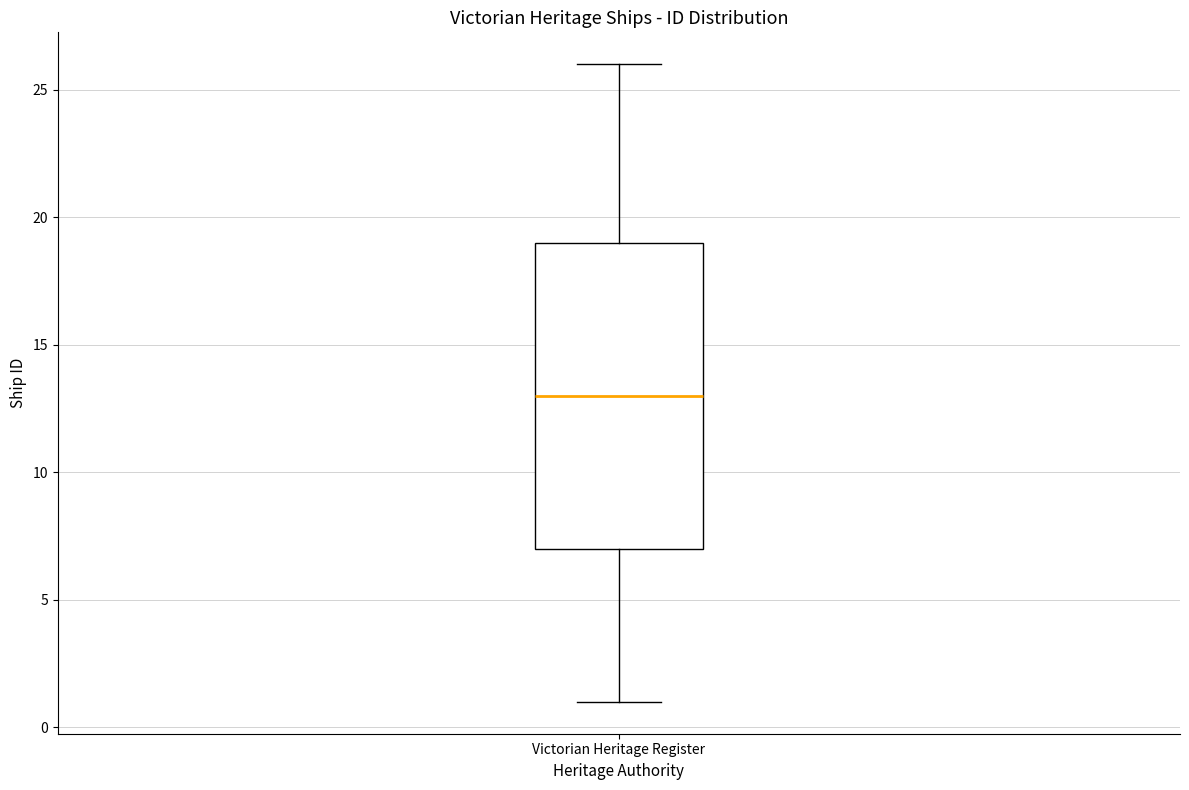

Read this box plot against the y-axis: the position of the median line, the range covered by the box, and the ends of both whiskers. The values are not printed on the chart, so give them approximately, as read against the axis.

median 13, box 7 to 19, whiskers 1 to 26